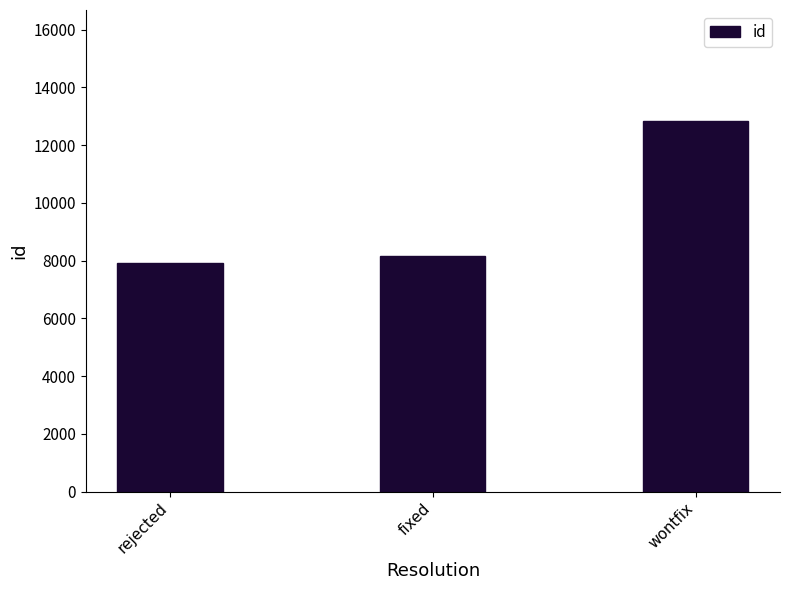

What is the average value?

9637